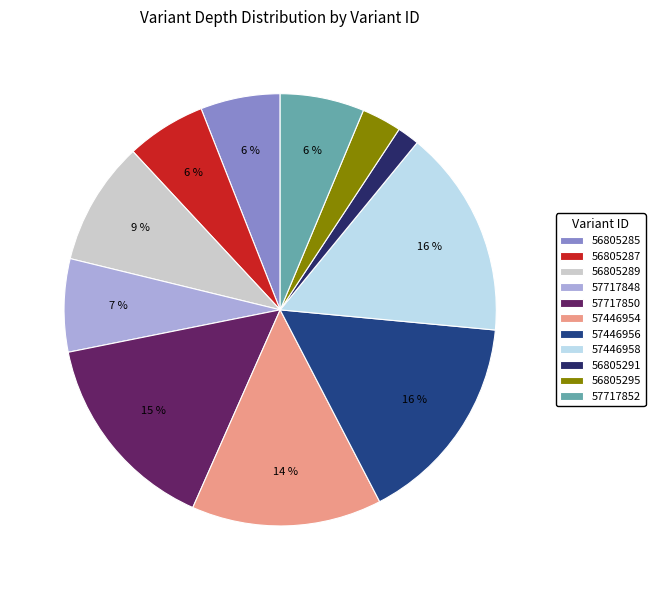

Combined, do 57446956 and 57717850 account for over 50%?

No